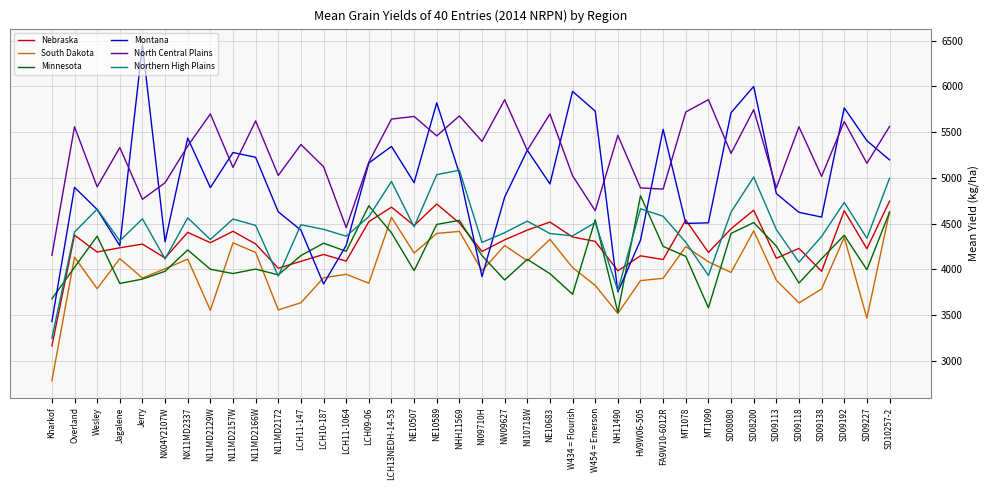

Is this an area chart (filled region under the line)?

No